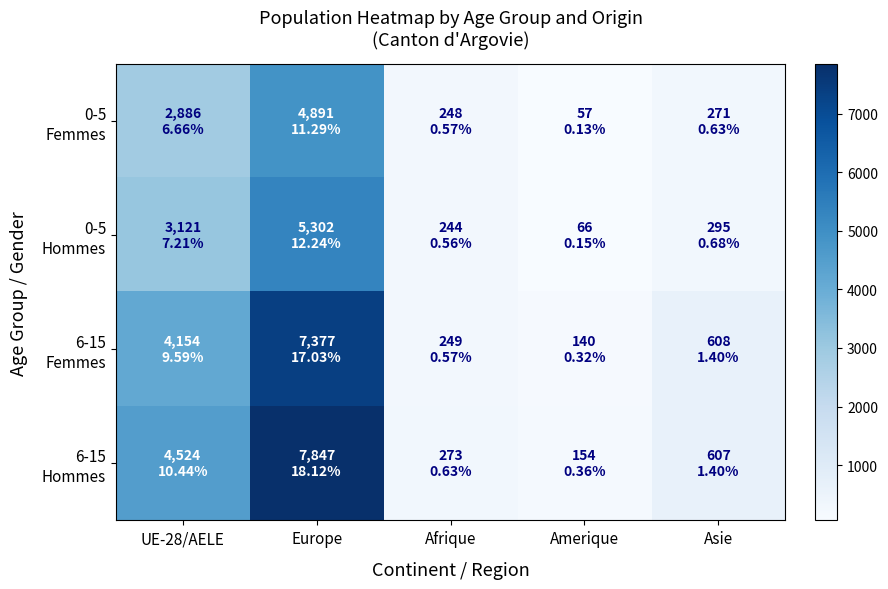

Rank the series at UE-28/AELE from lowest to highest value.

0-5 Femmes, 0-5 Hommes, 6-15 Femmes, 6-15 Hommes